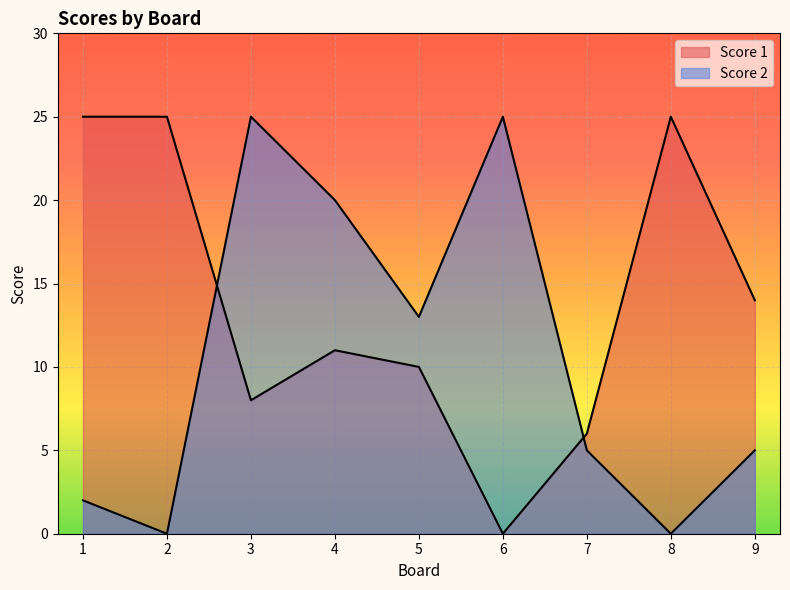

Is the value of Score 1 at 2 greater than the value of Score 2 at 9?

Yes